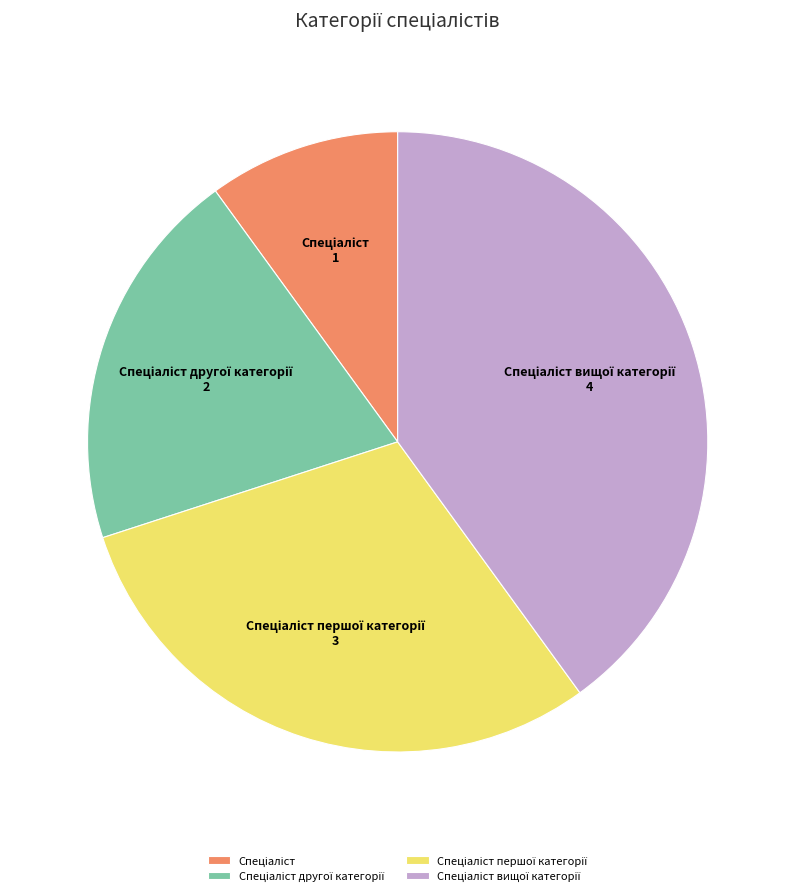

How many segments does this pie chart have?

4